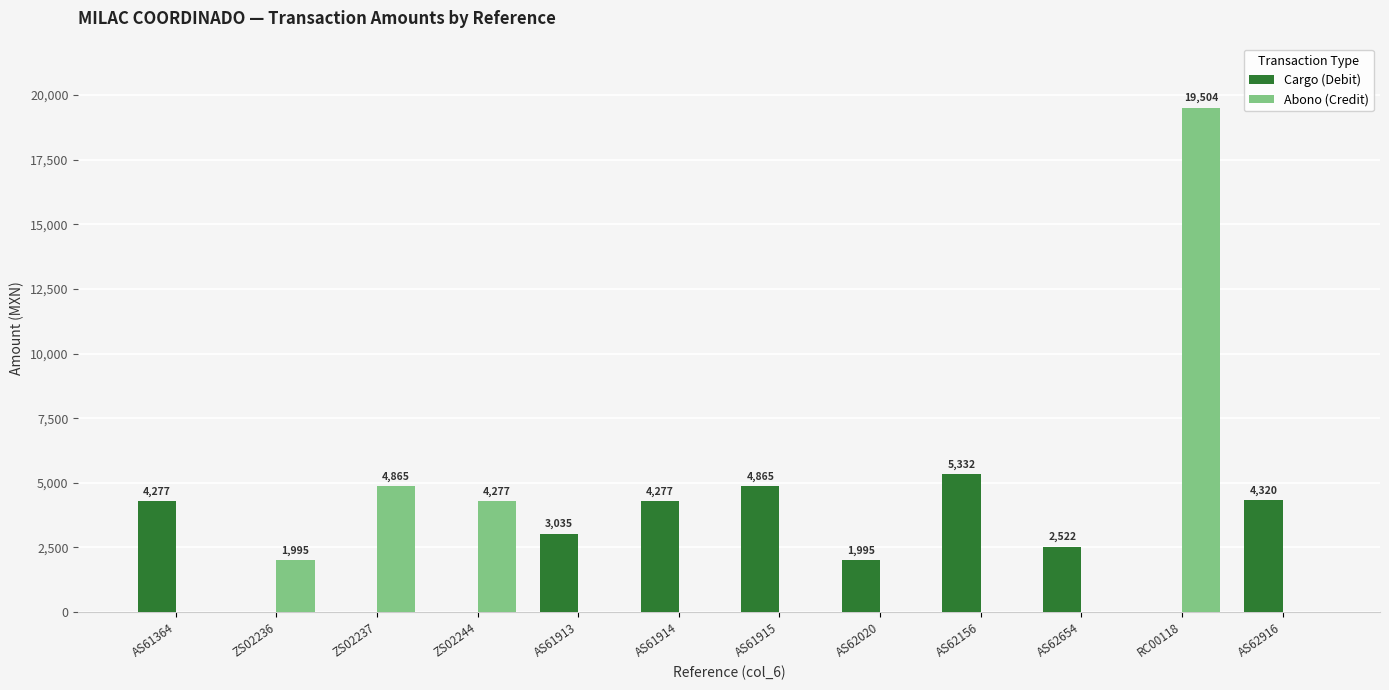

Does the chart contain stacked bars?

No